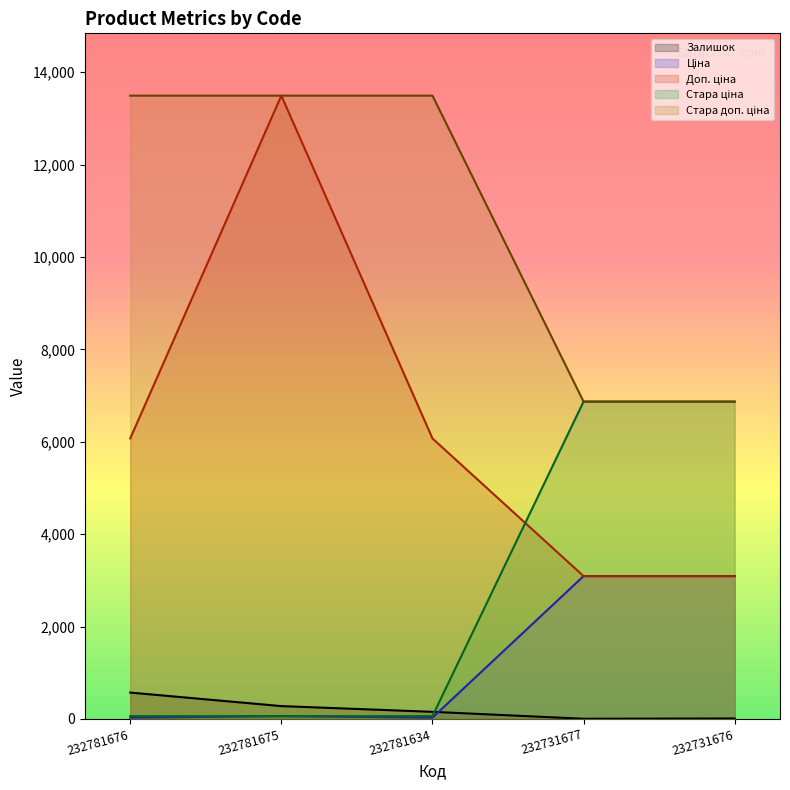

List the series in order of their peak value, highest first.

Доп. ціна, Стара доп. ціна, Стара ціна, Ціна, Залишок